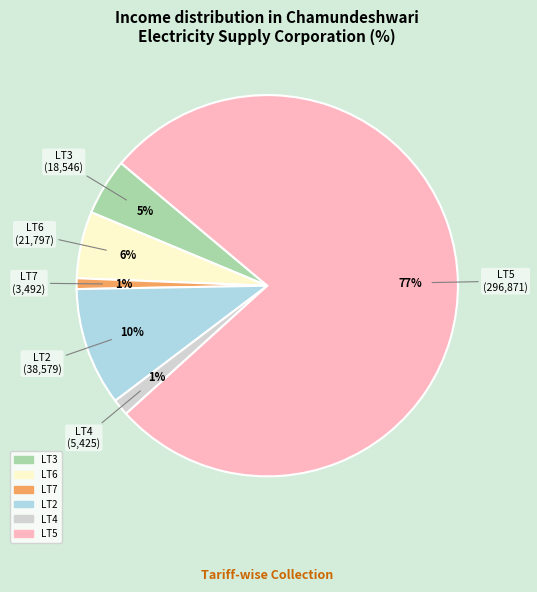

The LT3 slice represents 5% of the pie. True or false?

True